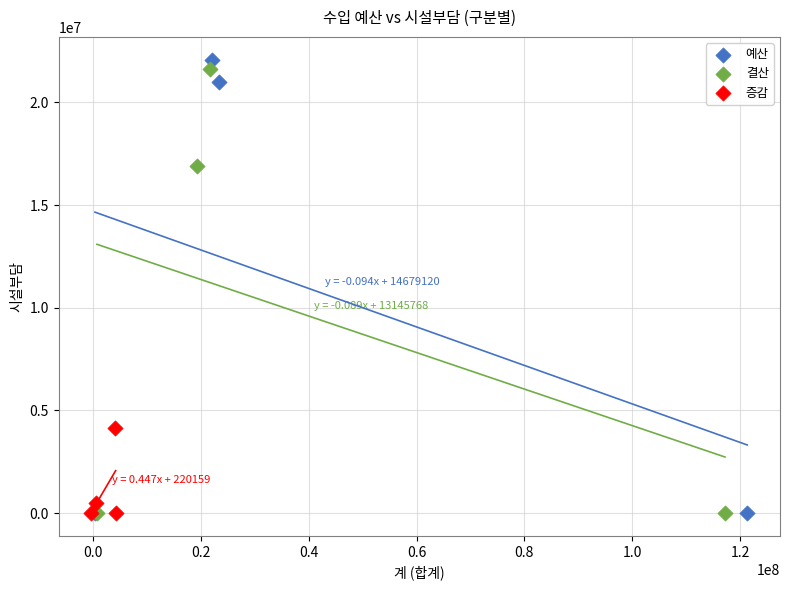

Which series has the widest spread of Y values?

예산